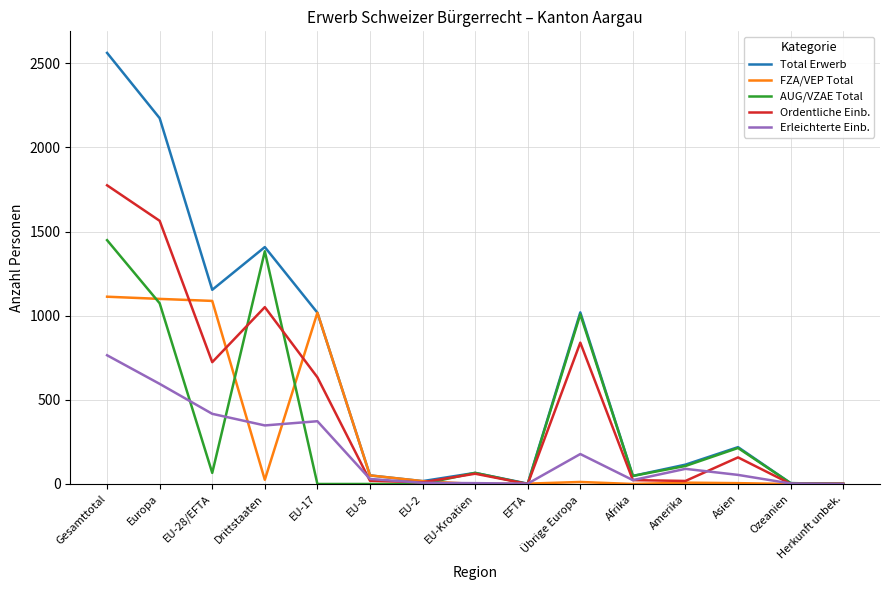

True or false: Total Erwerb has a value of 1408 at Drittstaaten.

True